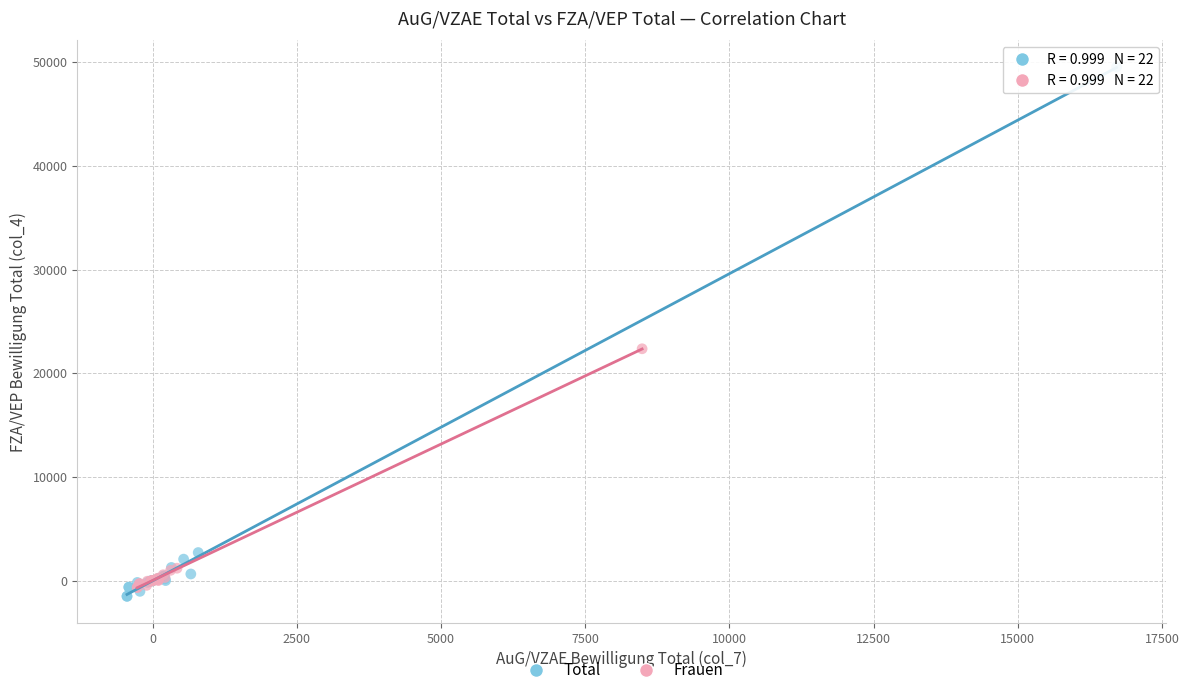

What are all the series names shown in the legend?

Total, Frauen